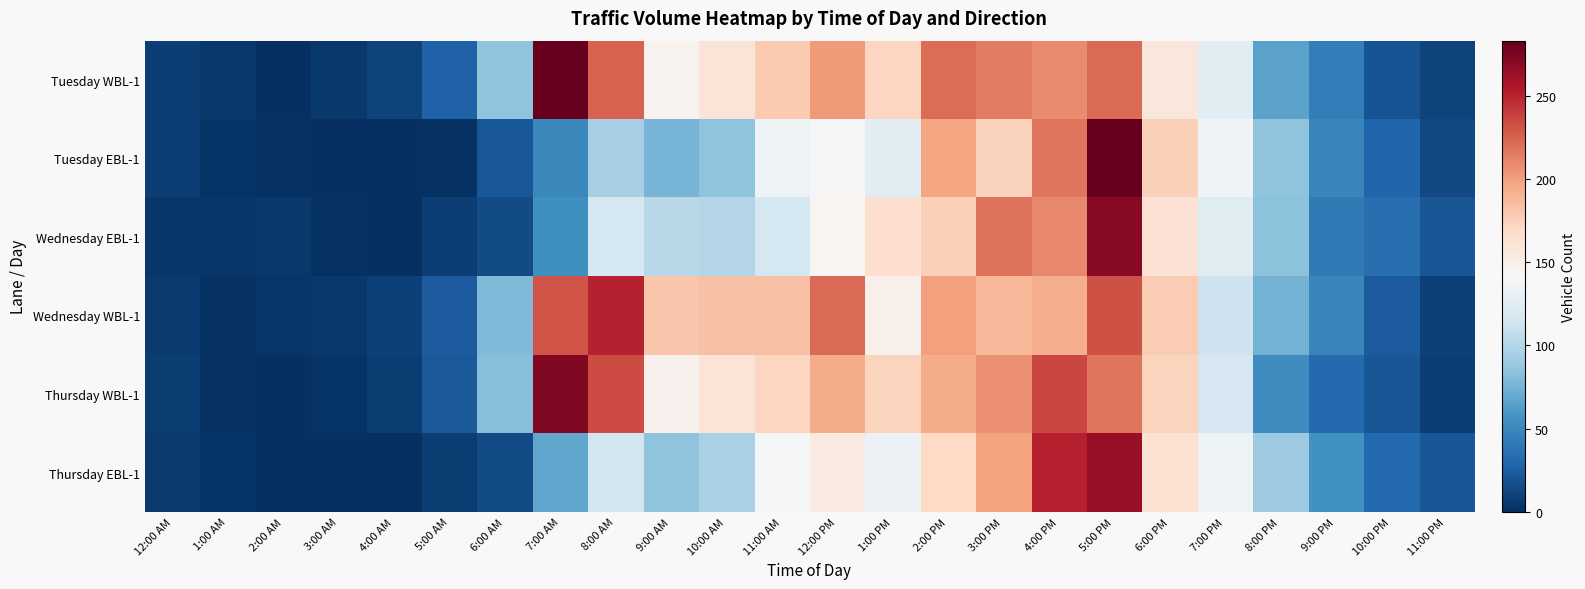

How many data points does each series have?

24